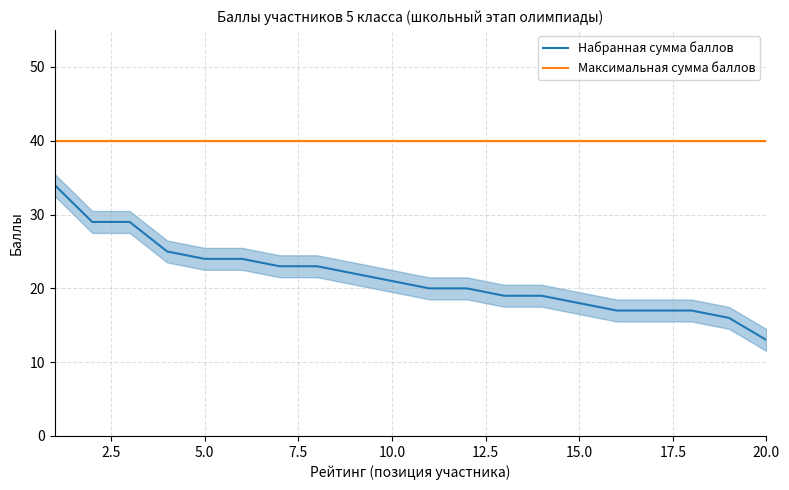

Which series has the largest range (max minus min)?

Набранная сумма баллов